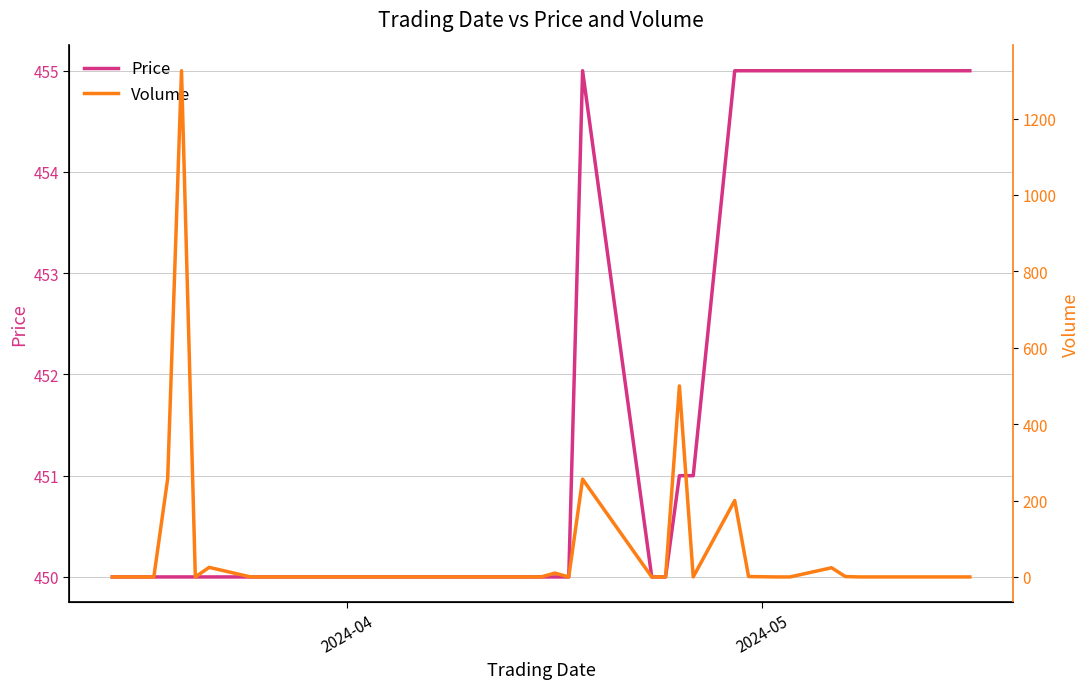

Is this an area chart (filled region under the line)?

No